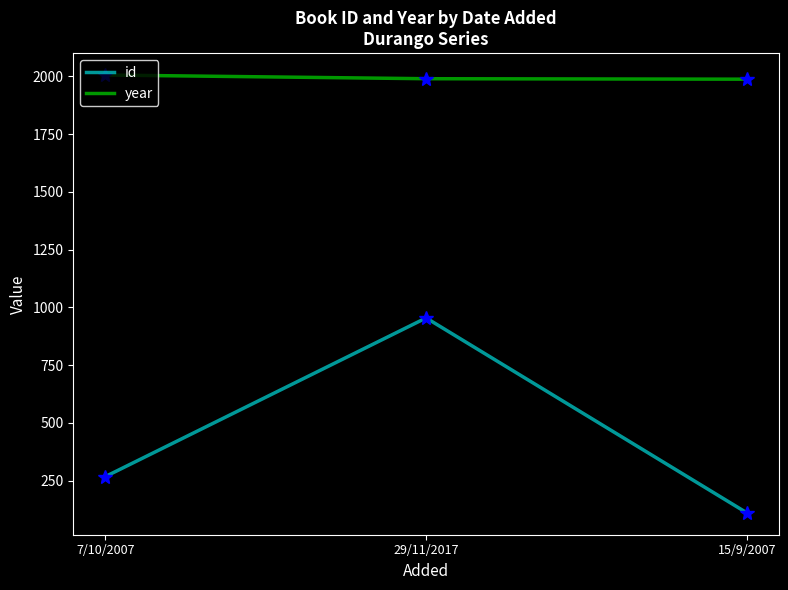

What is the total value across all series at 15/9/2007?

2098